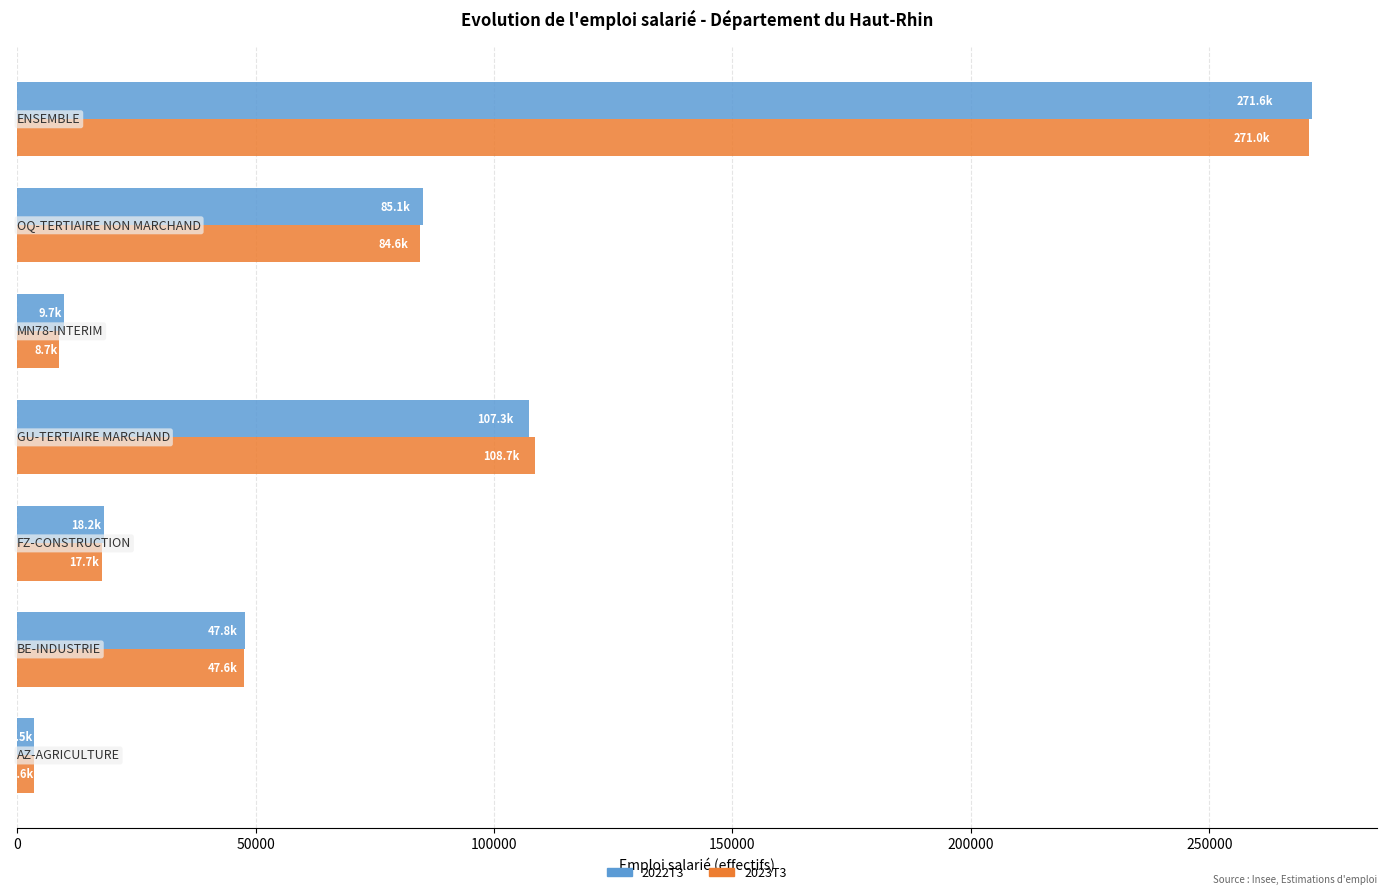

How many data points in 2023T3 are less than 47606?

3